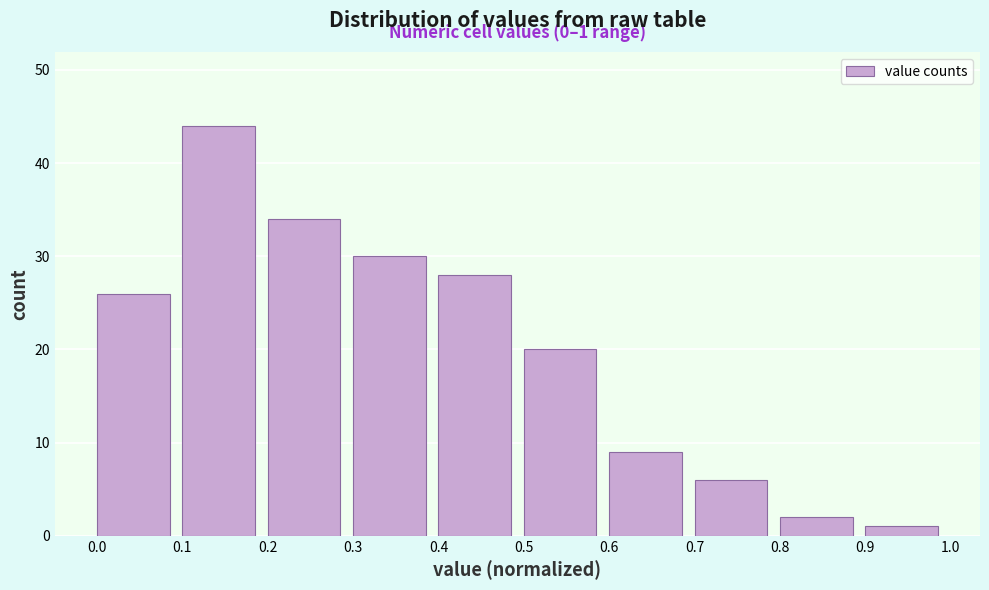

Over which range of the x-axis is the bar tallest?

0.1 to 0.2